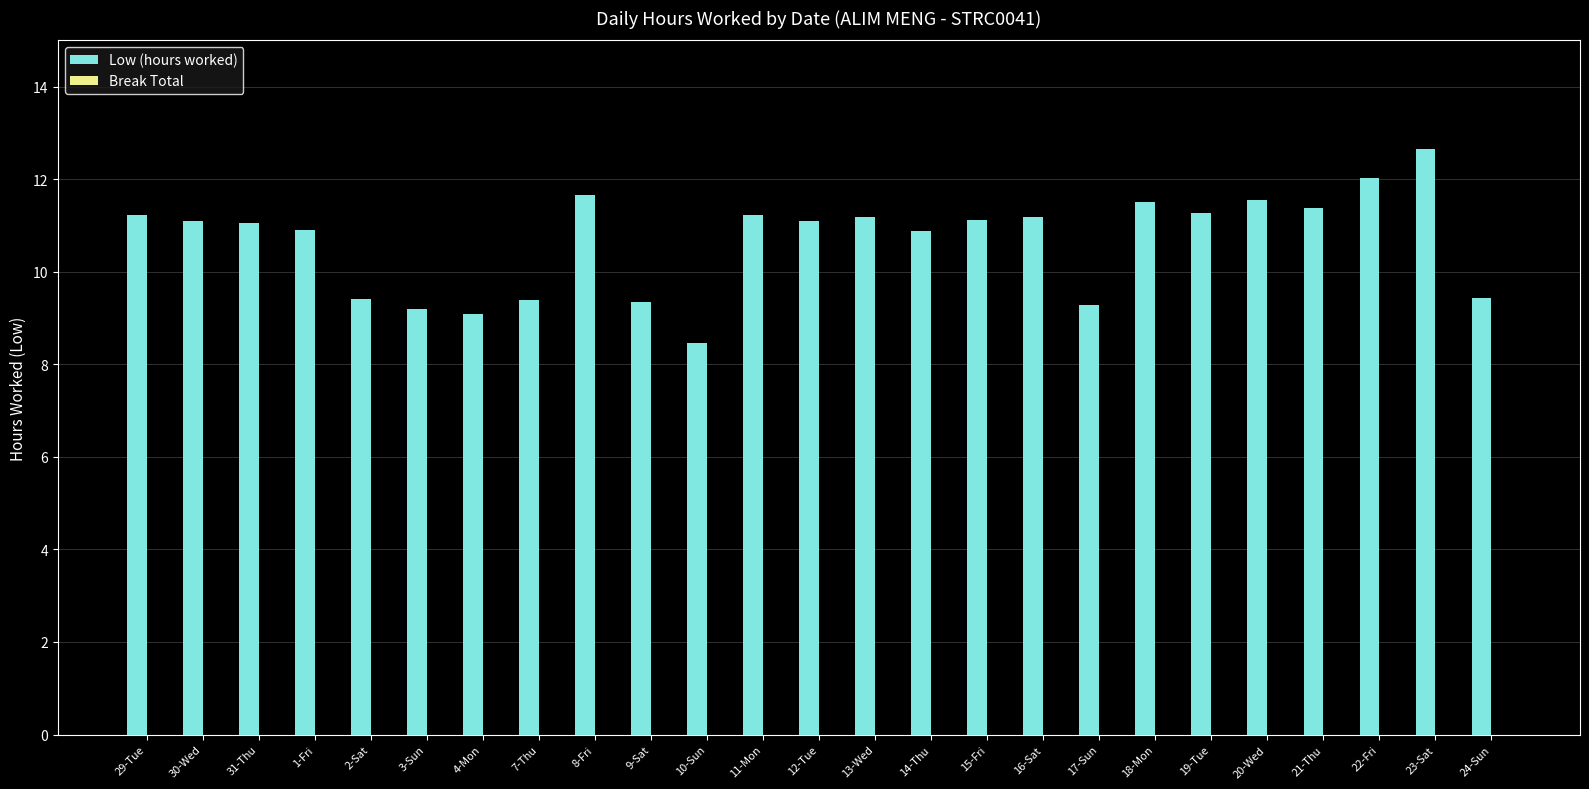

What is the difference between the maximum and minimum values?

4.2